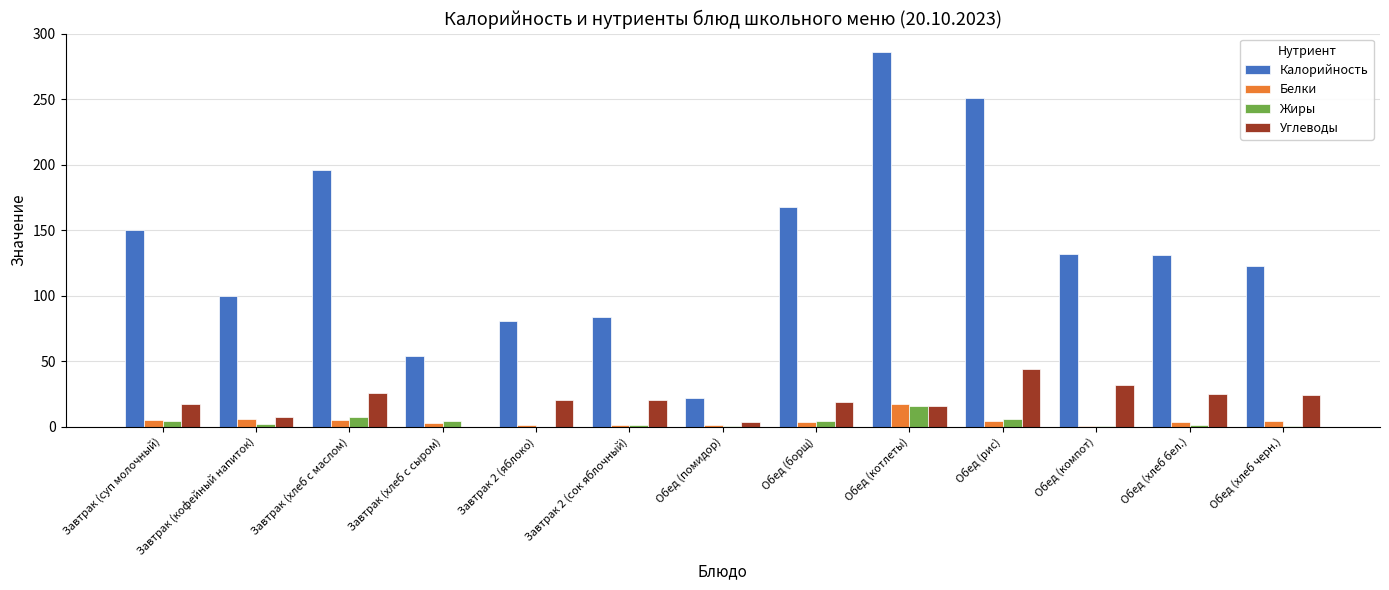

True or false: Белки has a value of 6.6 at Обед (котлеты).

False